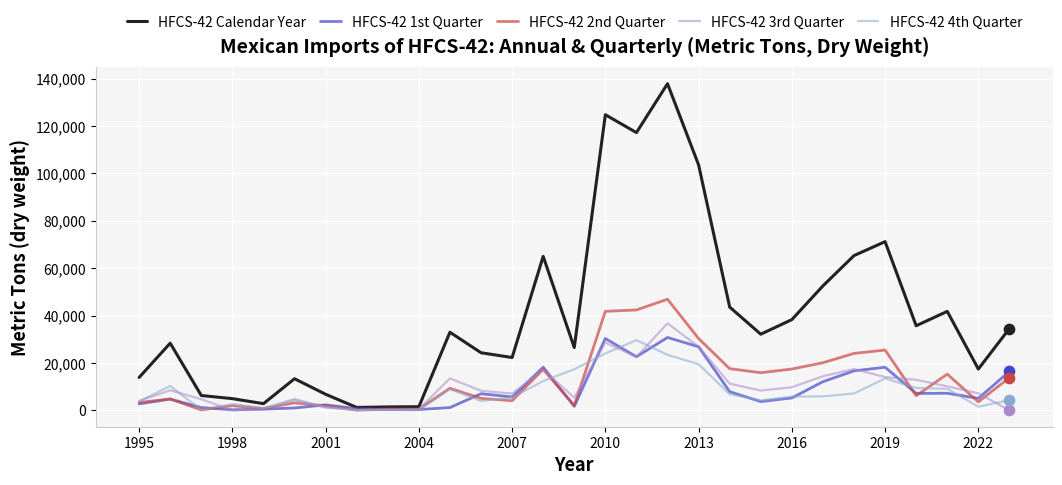

What are all the series names shown in the legend?

HFCS-42 Calendar Year, HFCS-42 1st Quarter, HFCS-42 2nd Quarter, HFCS-42 3rd Quarter, HFCS-42 4th Quarter